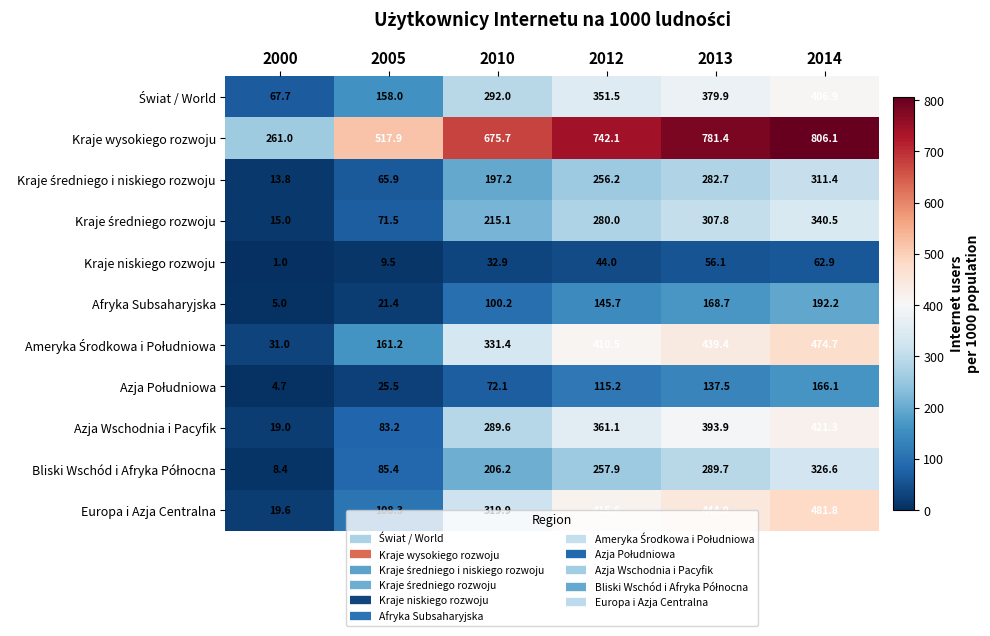

Which series changed the most between 2012 and 2013?

Kraje wysokiego rozwoju